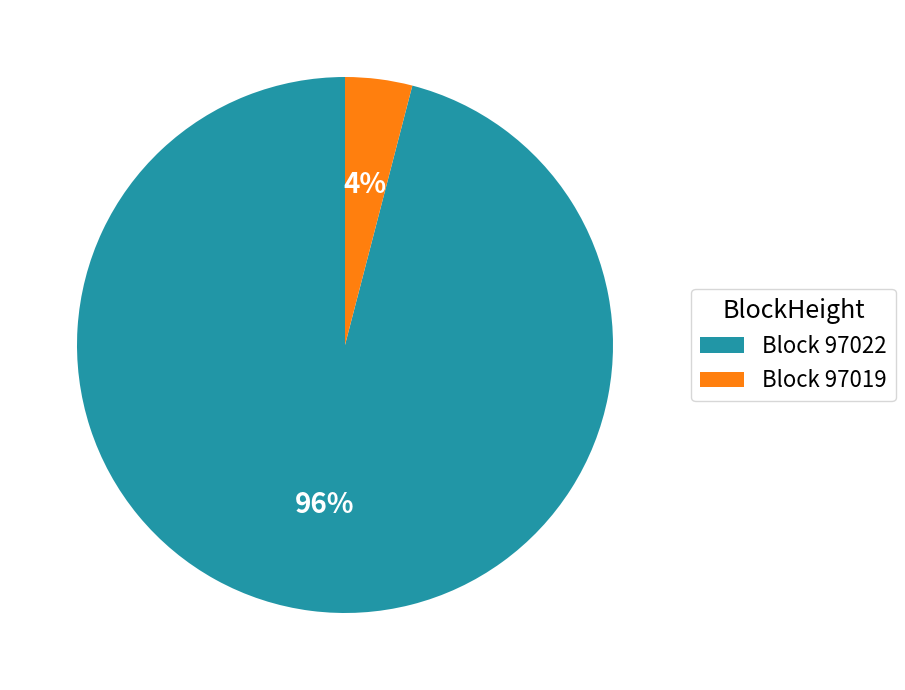

Rank the categories by value from highest to lowest.

Block 97022, Block 97019